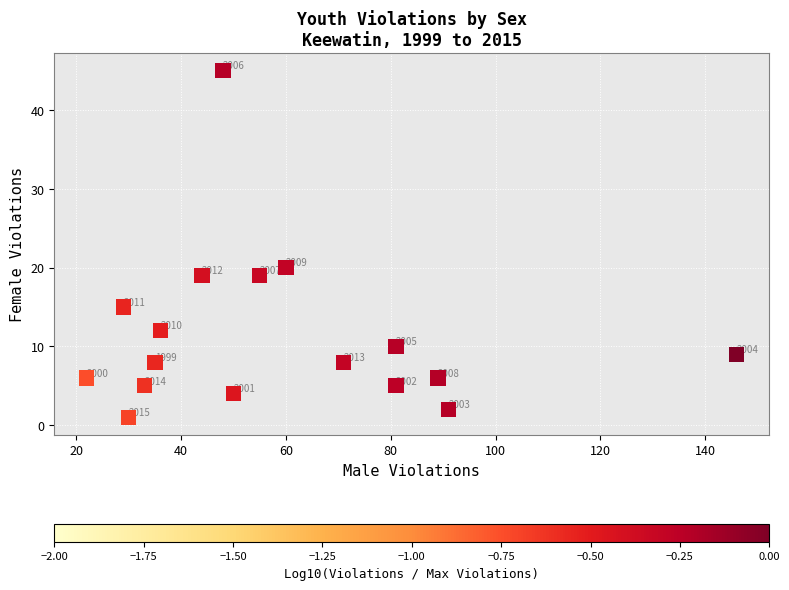

What is the range of X values (max minus min)?

124